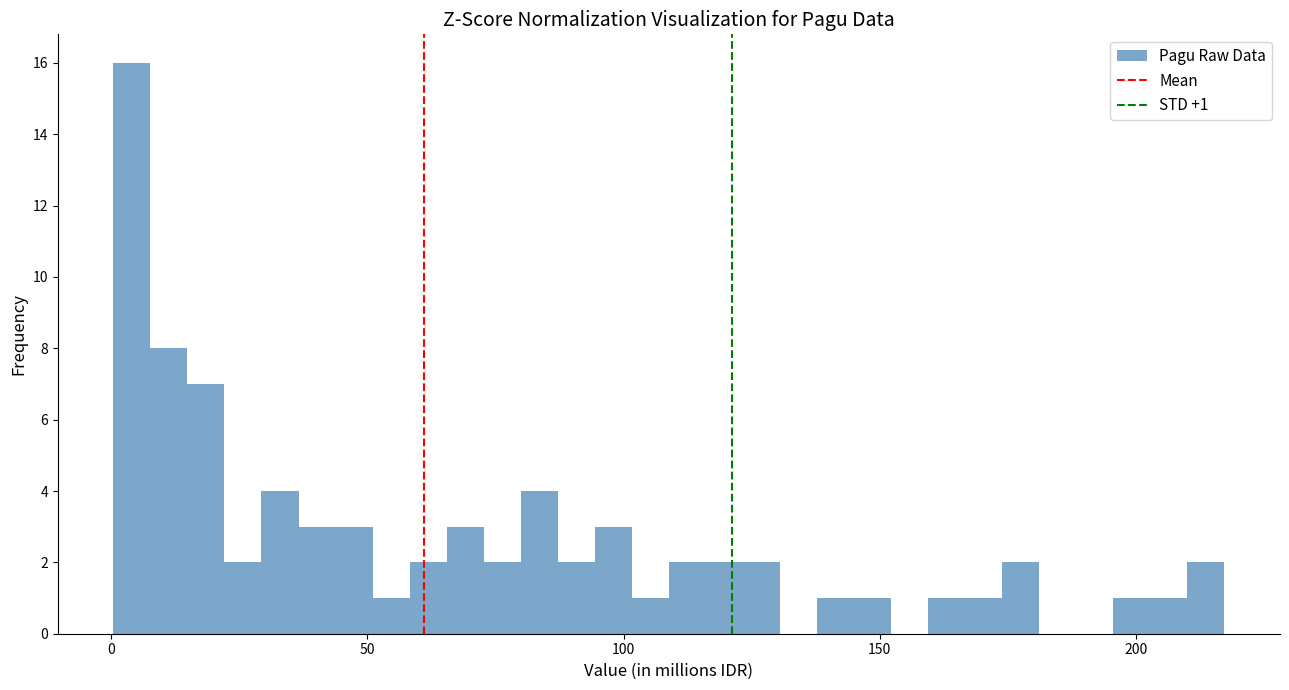

Read against the x-axis, roughly where is the centre of the tallest bar?

5